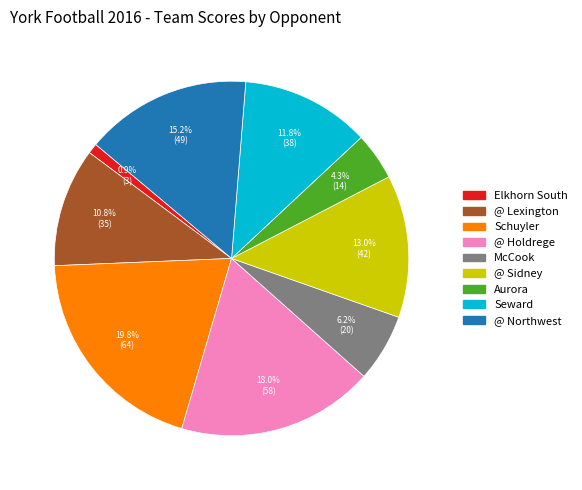

How many segments does this pie chart have?

9